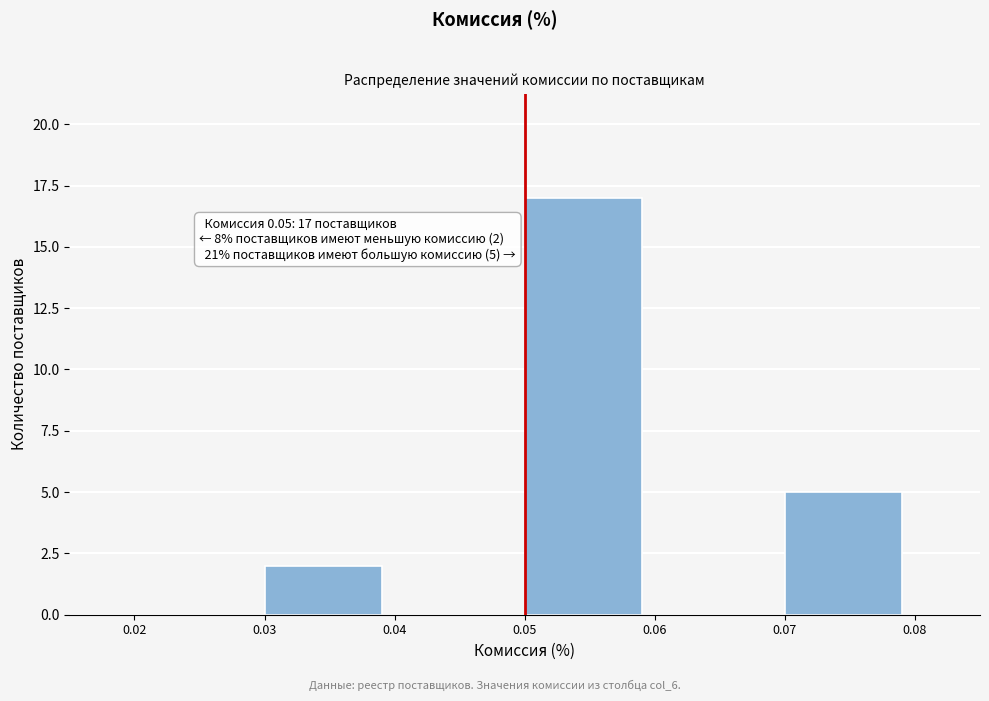

Which range on the x-axis has the tallest bar?

0.05 to 0.06